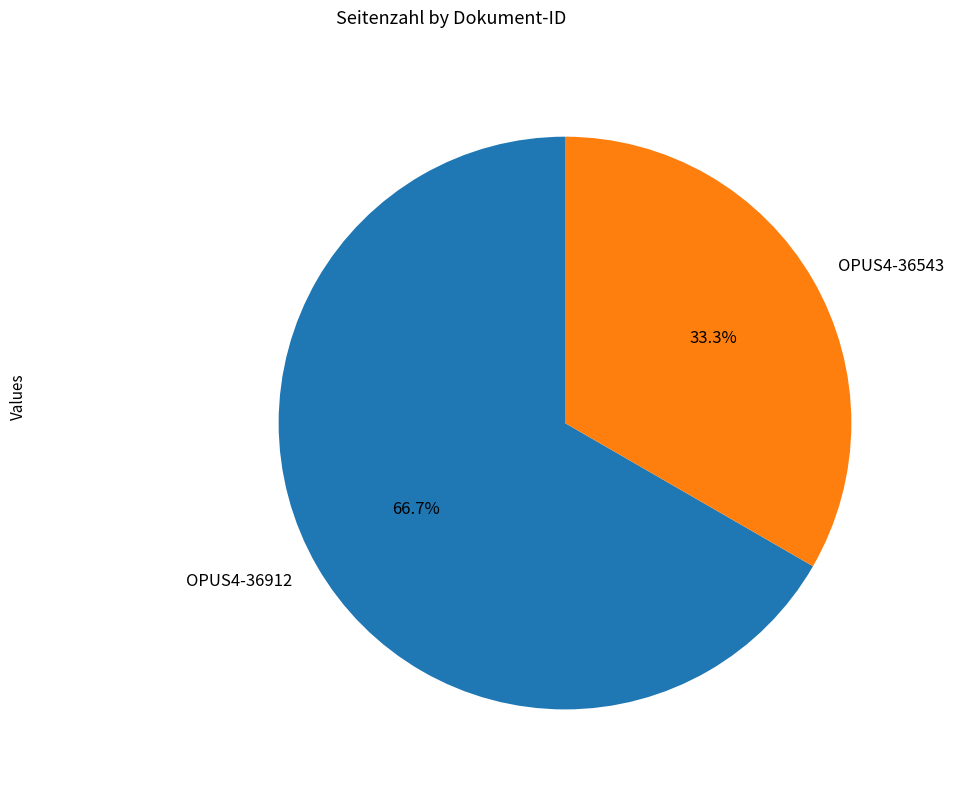

Between OPUS4-36912 and OPUS4-36543, which is larger?

OPUS4-36912